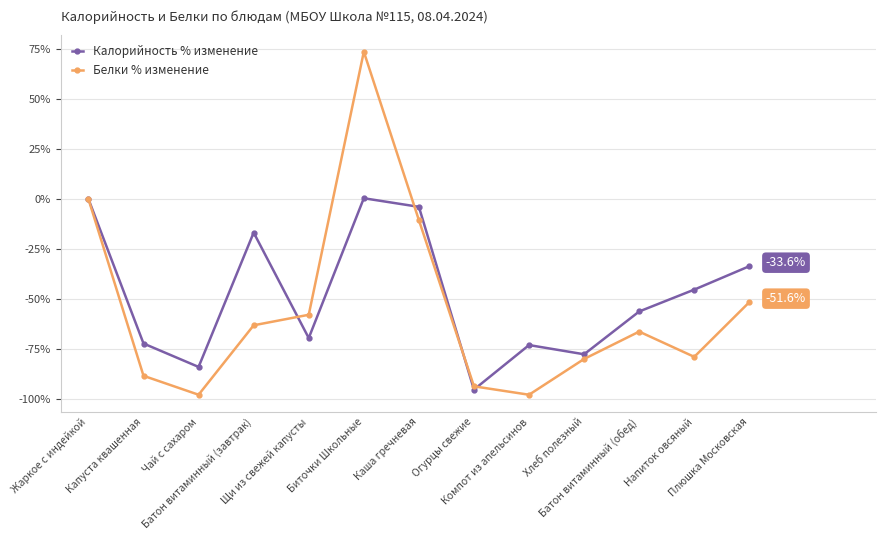

Is the value of Белки % изменение at Плюшка Московская greater than the value of Калорийность % изменение at Компот из апельсинов?

Yes